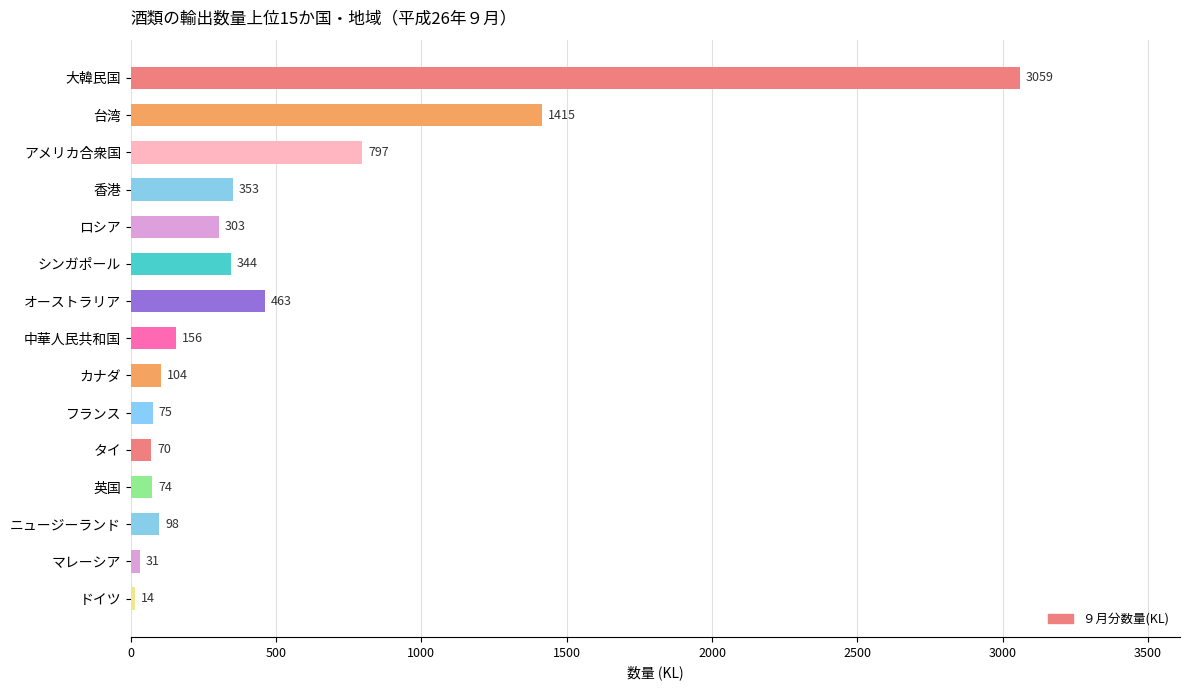

Rank the categories by value from highest to lowest.

大韓民国, 台湾, アメリカ合衆国, オーストラリア, 香港, シンガポール, ロシア, 中華人民共和国, カナダ, ニュージーランド, フランス, 英国, タイ, マレーシア, ドイツ